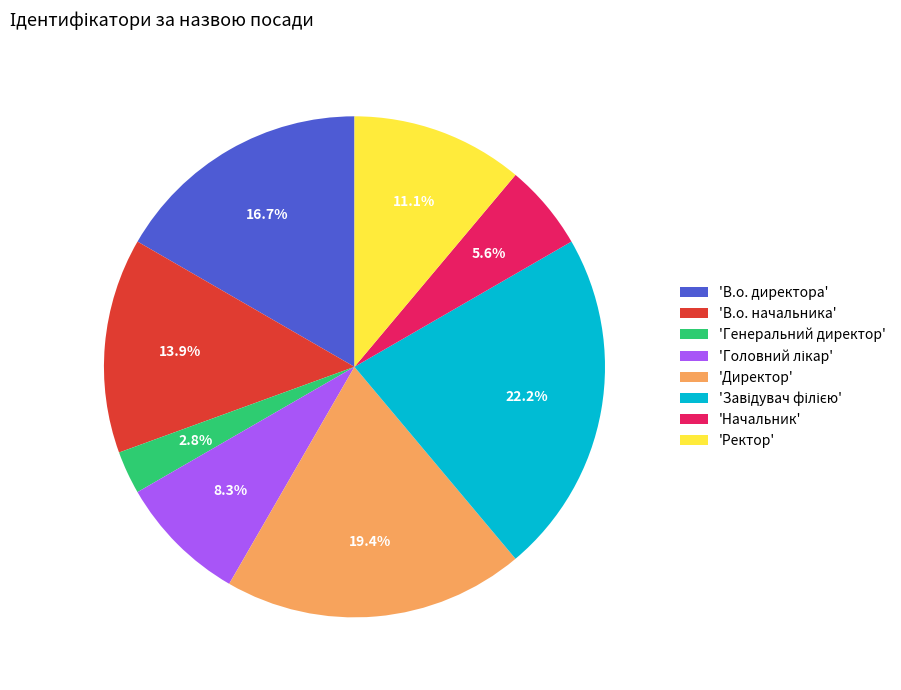

What is the smallest slice in the pie chart?

'Генеральний директор'